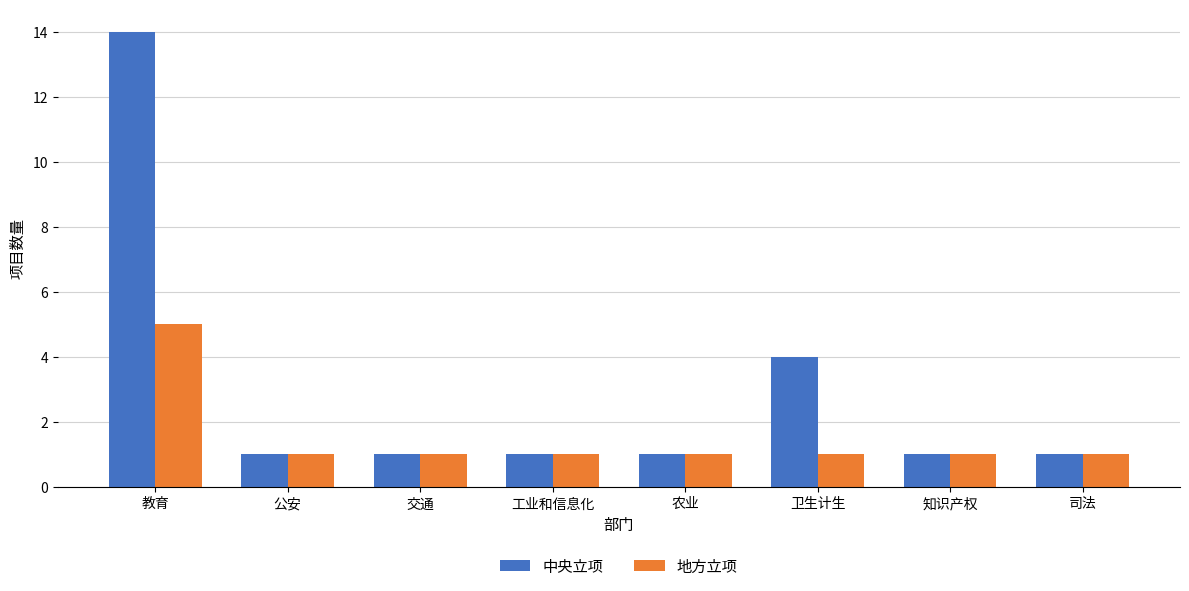

What value does the 中央立项 series have at 教育?

14